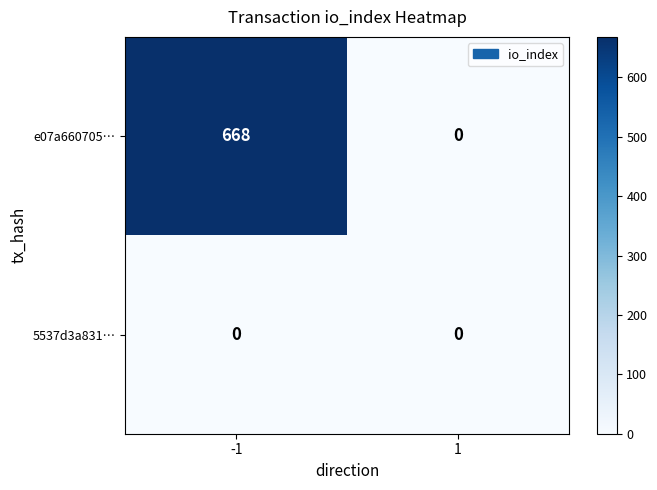

True or false: e07a660705… has a value of 668 at -1.

True